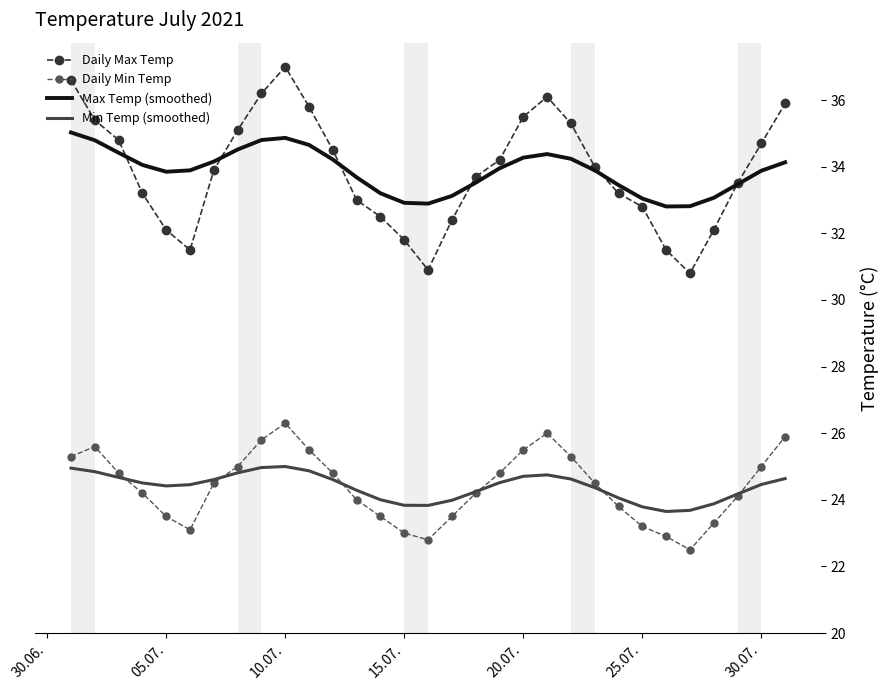

What is the greatest value displayed?

37.0